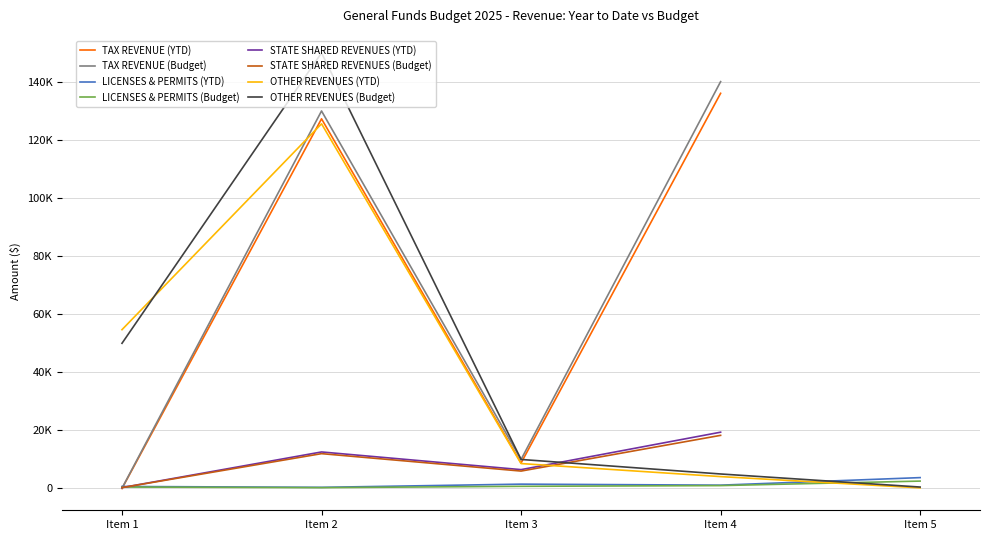

True or false: OTHER REVENUES (YTD) has a value of 125583 at Item 2.

True